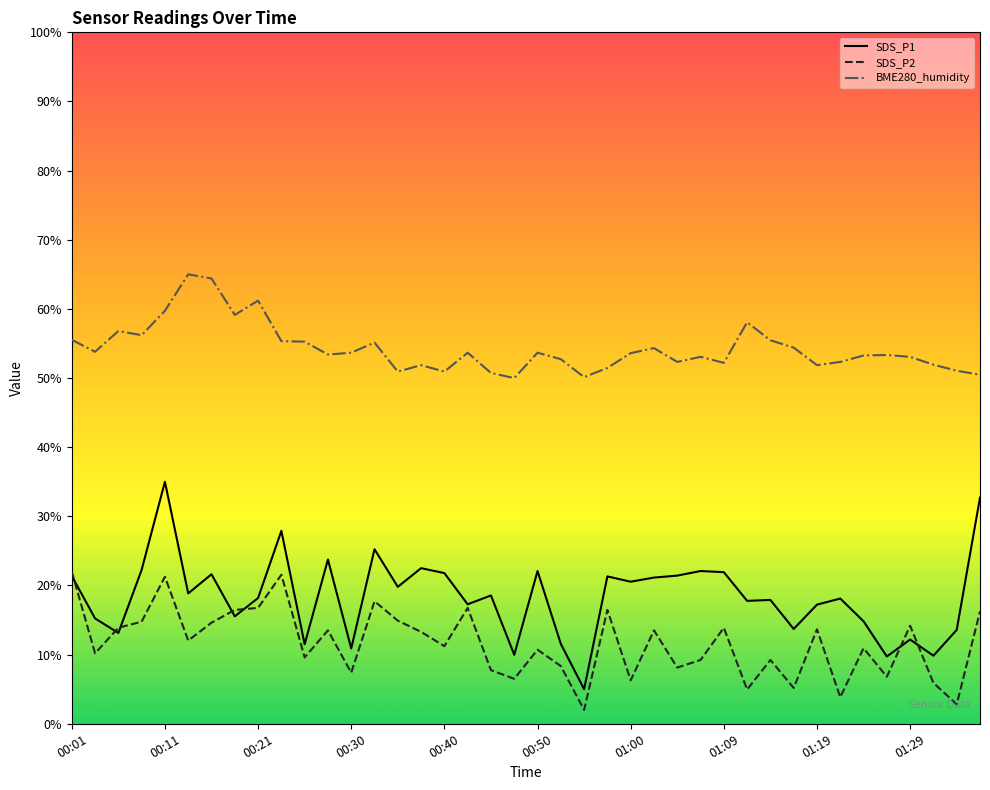

What is the sum of the SDS_P2 values at 00:43 and 00:16?

31.4